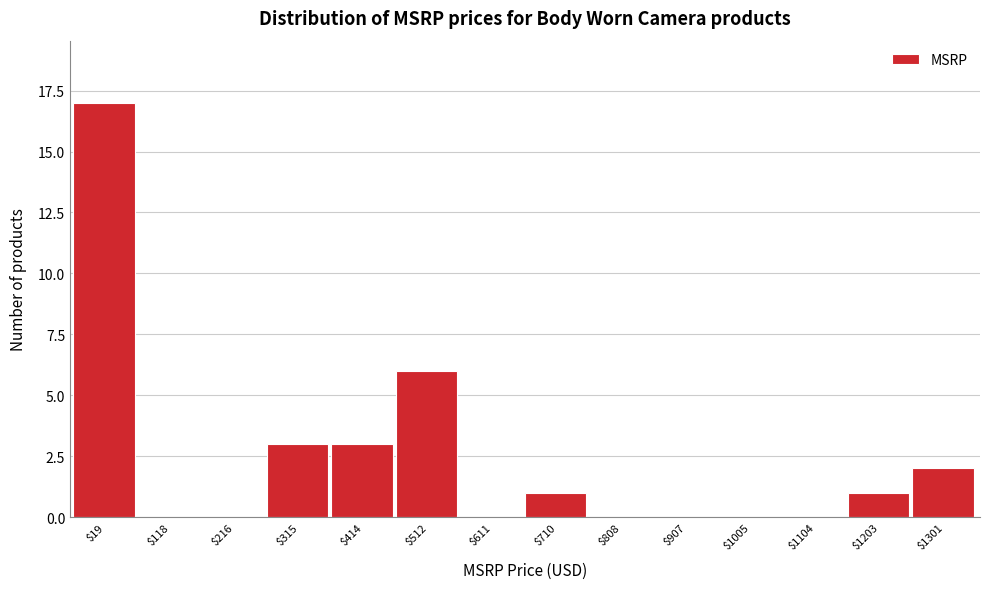

At which category does the chart reach its peak across all series?

$19